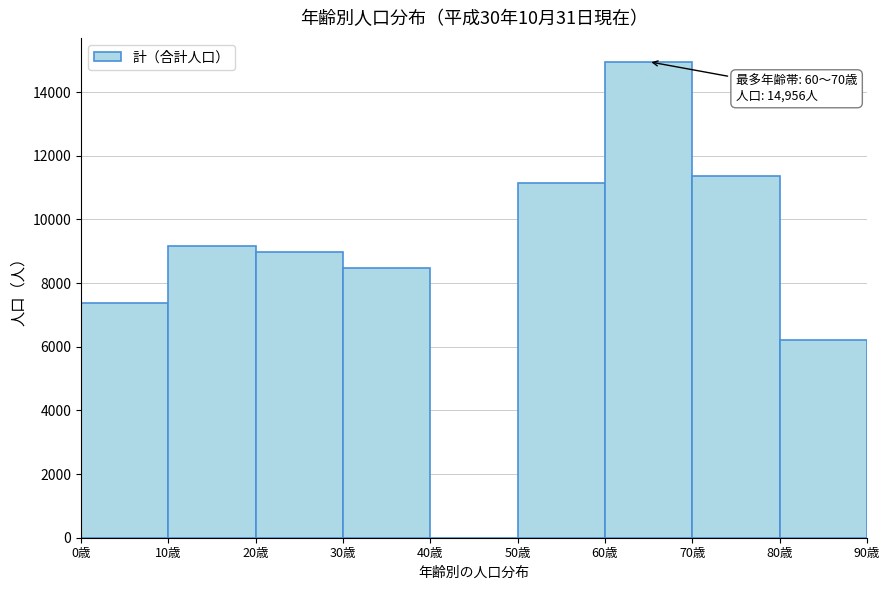

Over which range of the x-axis is the bar tallest?

60 to 70